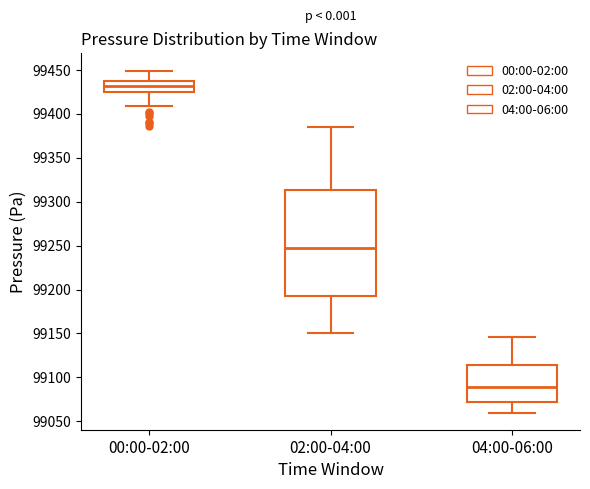

Where is the upper edge of the box for 00:00-02:00 on the y-axis? The values are not printed on the chart, so give them approximately, as read against the axis.

99440